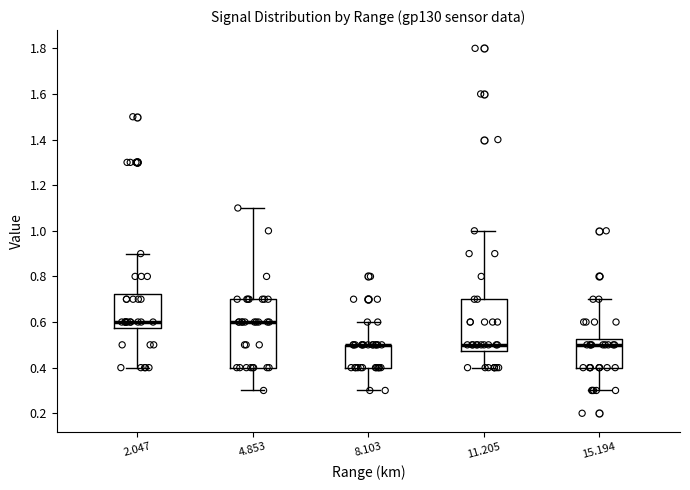

Where is the upper edge of the box at x = 15.194 on the y-axis? The values are not printed on the chart, so give them approximately, as read against the axis.

0.52